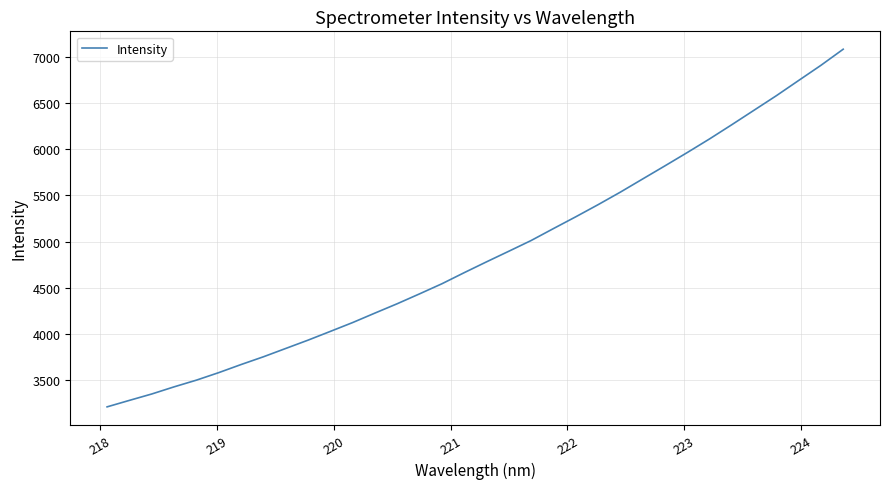

What is the greatest value displayed?

7082.4